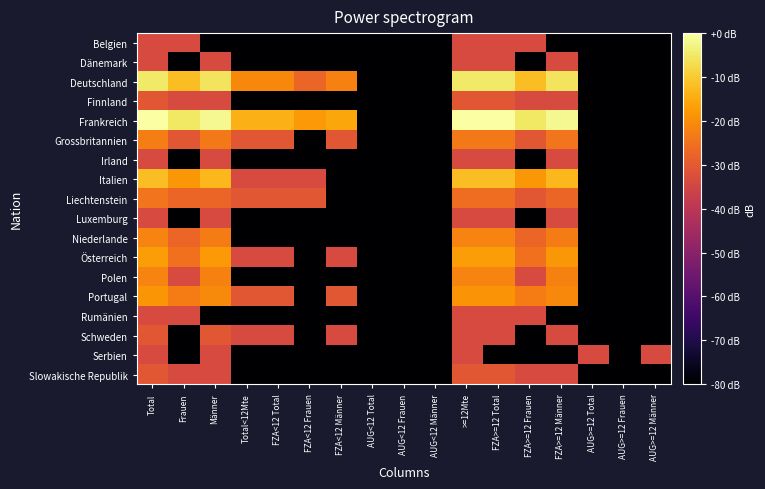

At which category does the chart reach its minimum across all series?

Männer